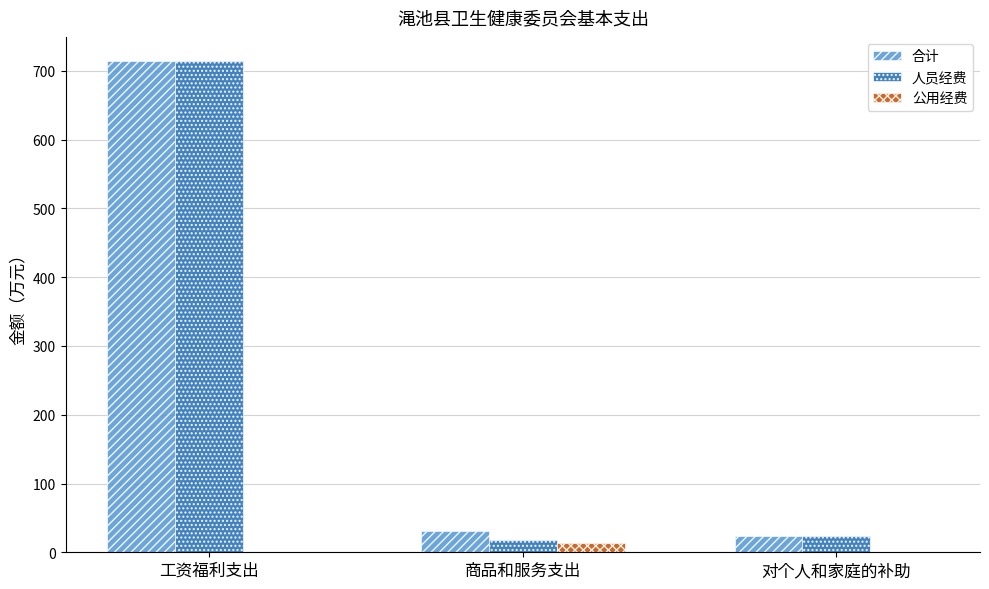

True or false: 人员经费 has a value of 1063.3 at 工资福利支出.

False